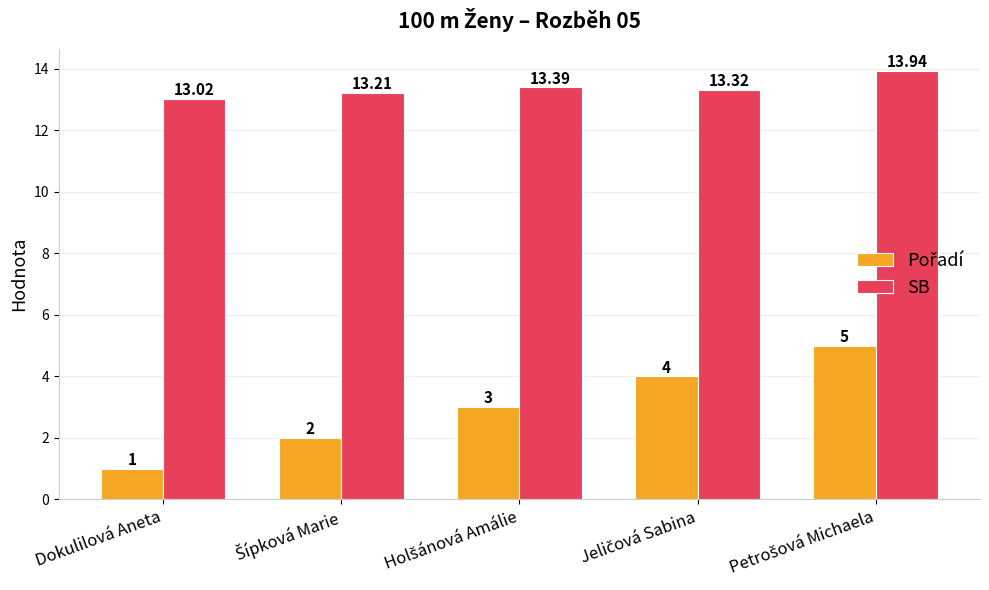

What is the spread (max minus min) of values at Dokulilová Aneta?

12.0